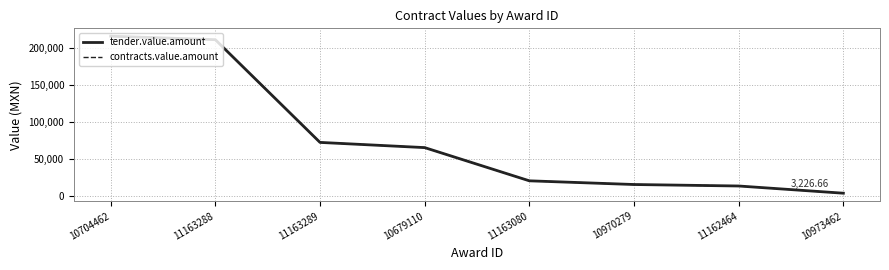

At which label does tender.value.amount first exceed 64960?

10704462